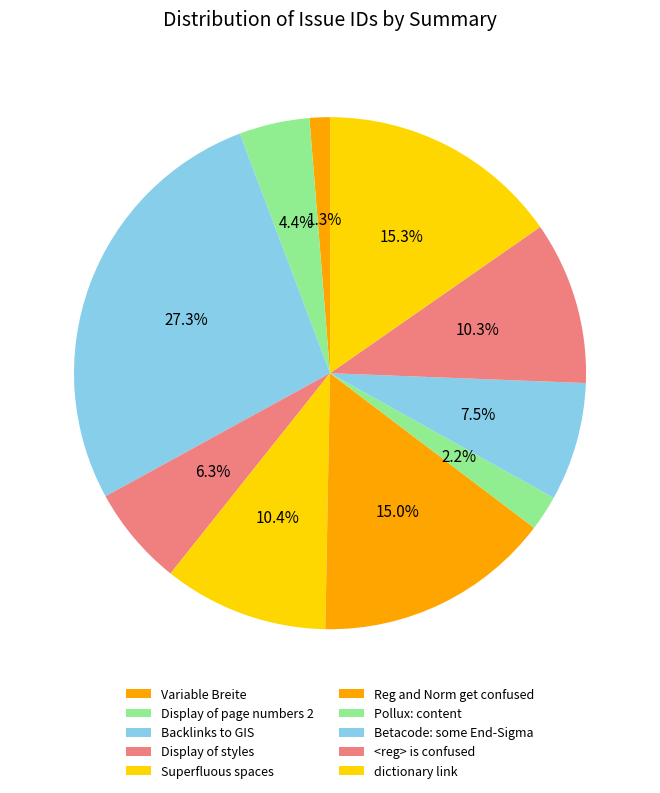

How many segments does this pie chart have?

10